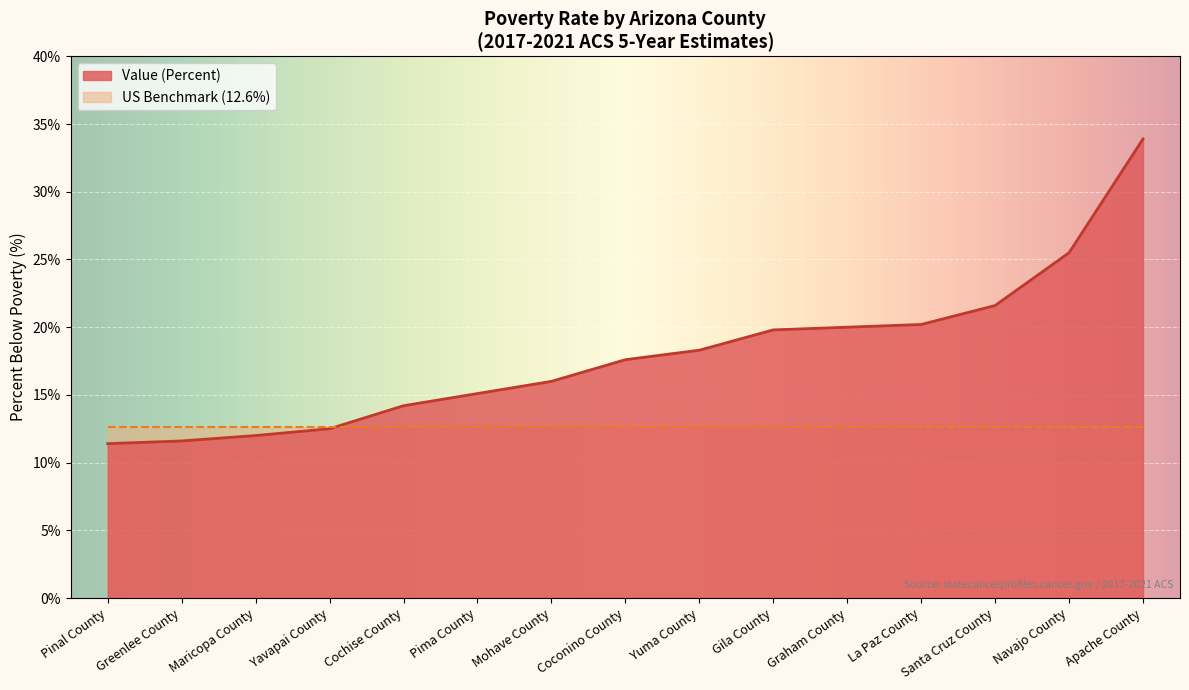

The chart shows a value of 13.8 at La Paz County. True or false?

False